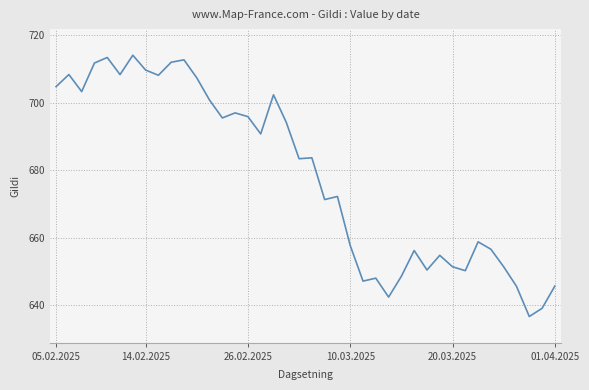

What is the difference between the maximum and minimum values?

77.4